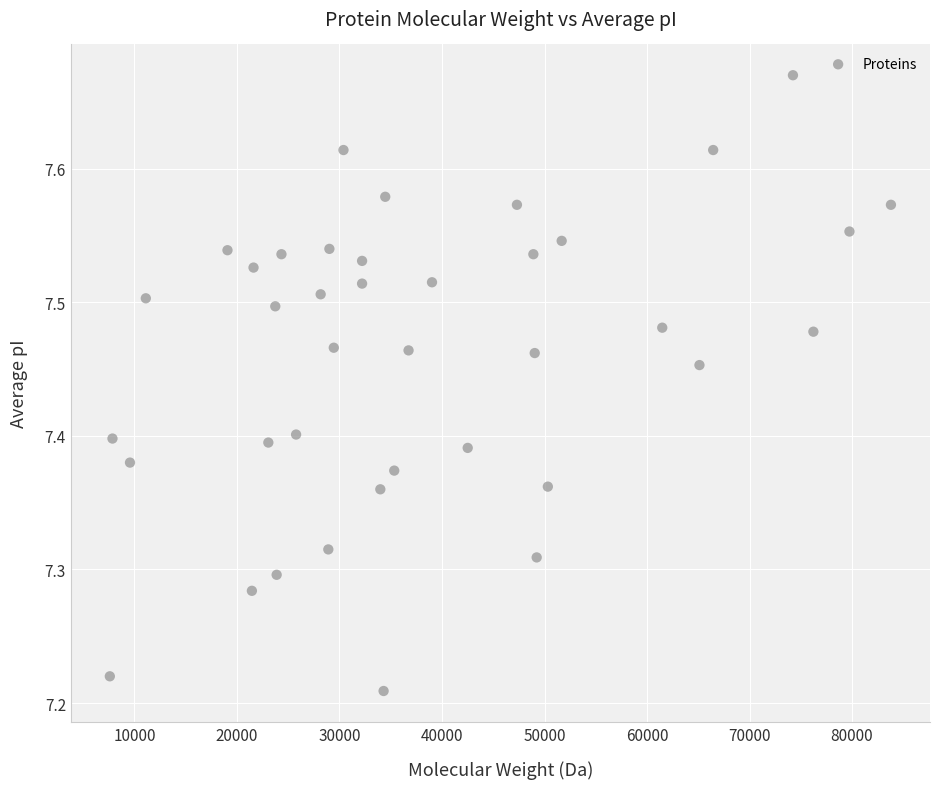

What is the range of X values (max minus min)?

76195.8